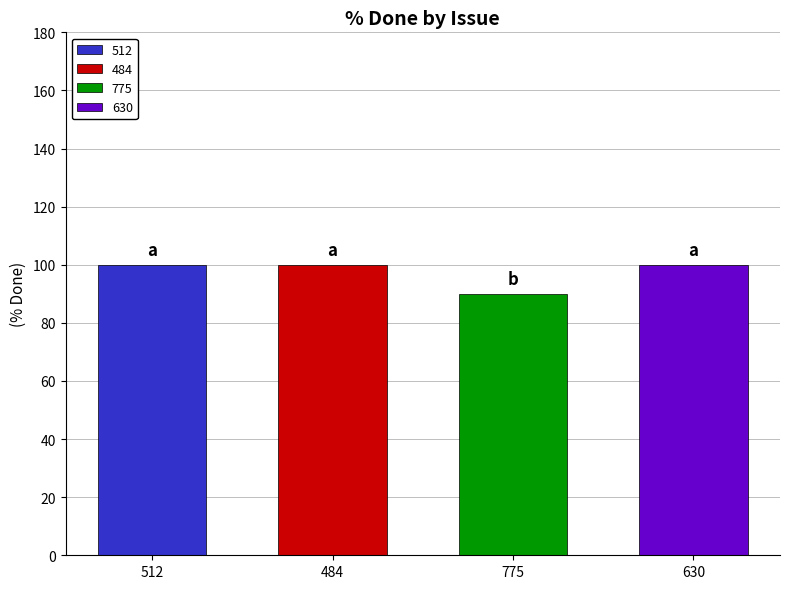

How many bars are there in total?

4